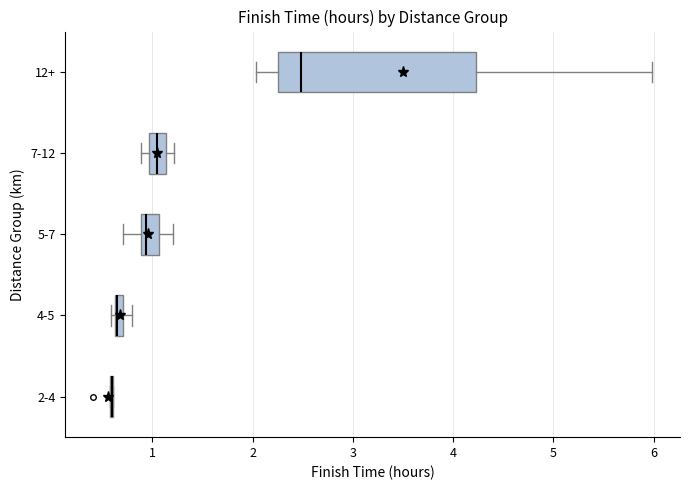

Which box is the widest, from its left edge to its right edge?

12+